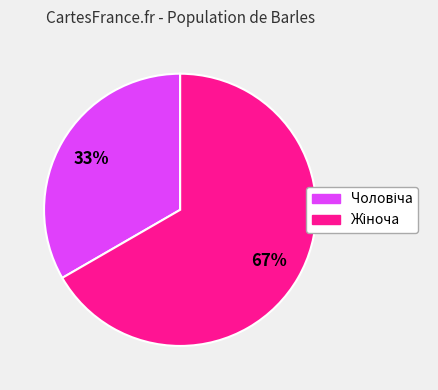

To the nearest percent, what is the average slice percentage?

50%